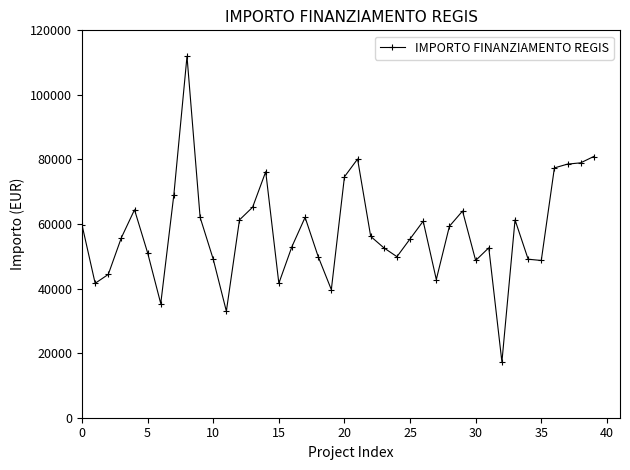

What is the minimum value shown in the chart?

17283.4